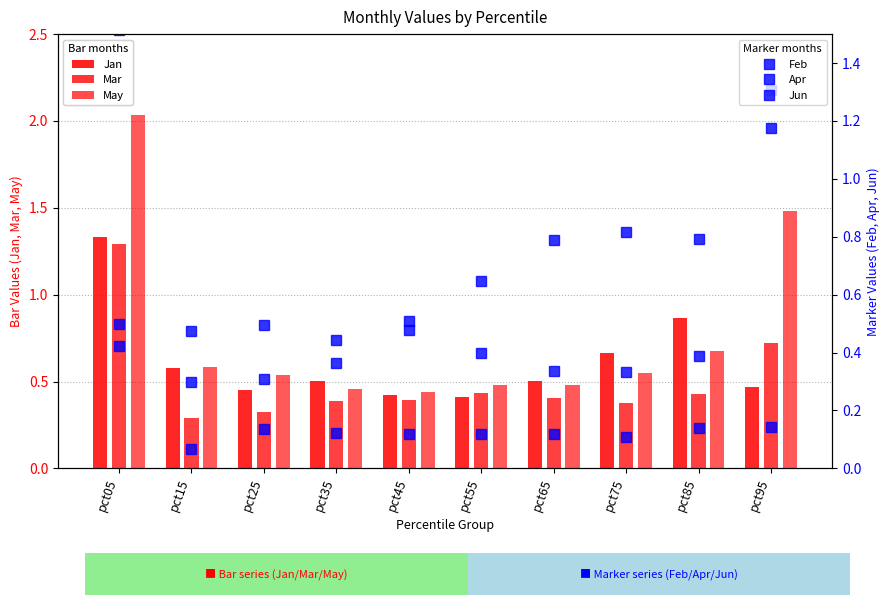

The value of May at pct85 is 0.7. True or false?

True